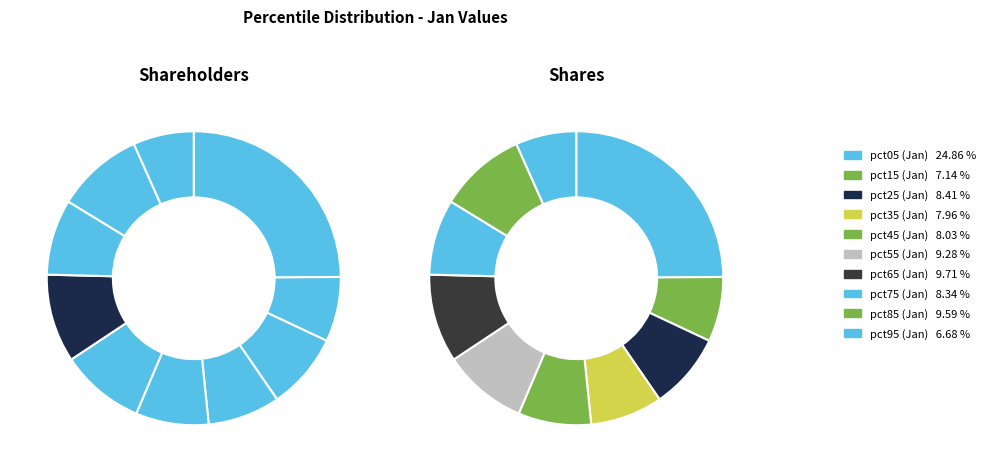

Rank the categories by value from highest to lowest.

pct05, pct65, pct85, pct55, pct25, pct75, pct45, pct35, pct15, pct95